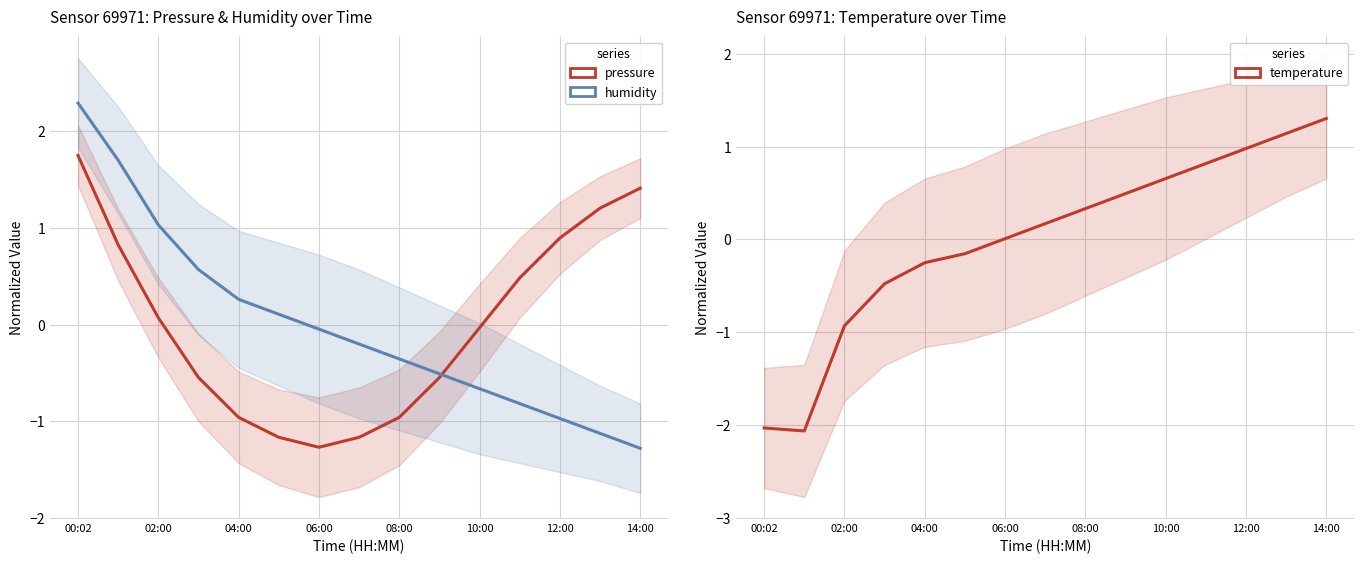

At 10:00, list the series in order from largest to smallest.

temperature, pressure, humidity